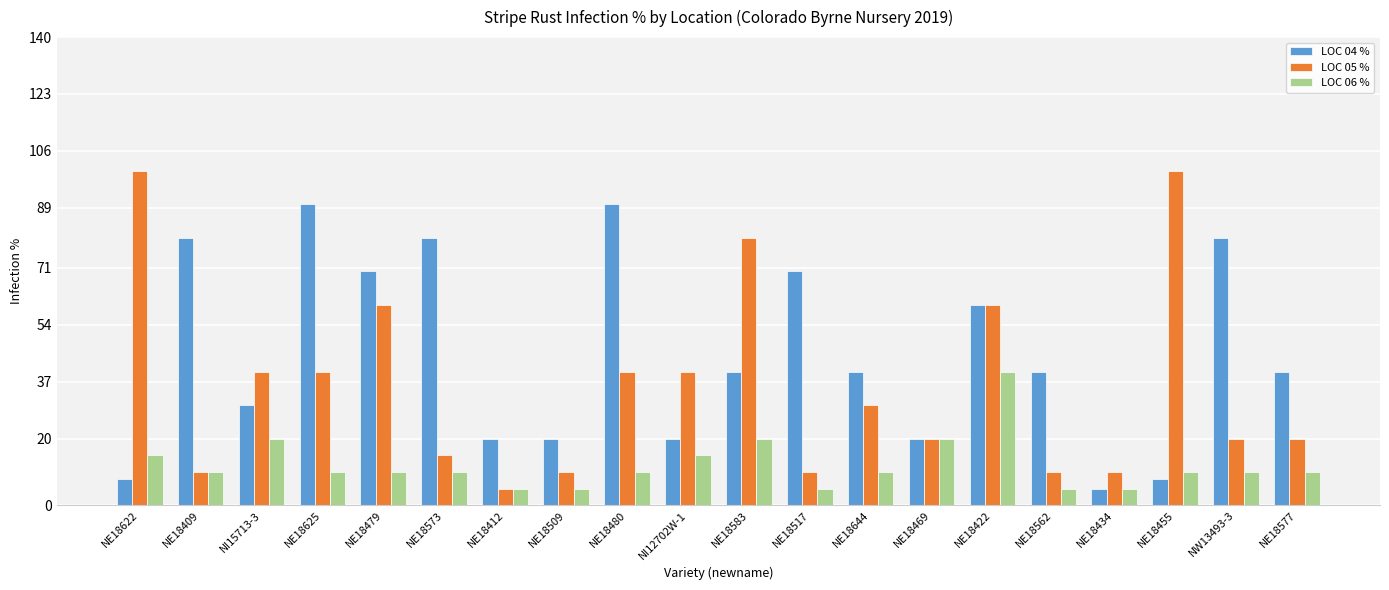

True or false: LOC 04 % has a value of 4 at NE18469.

False